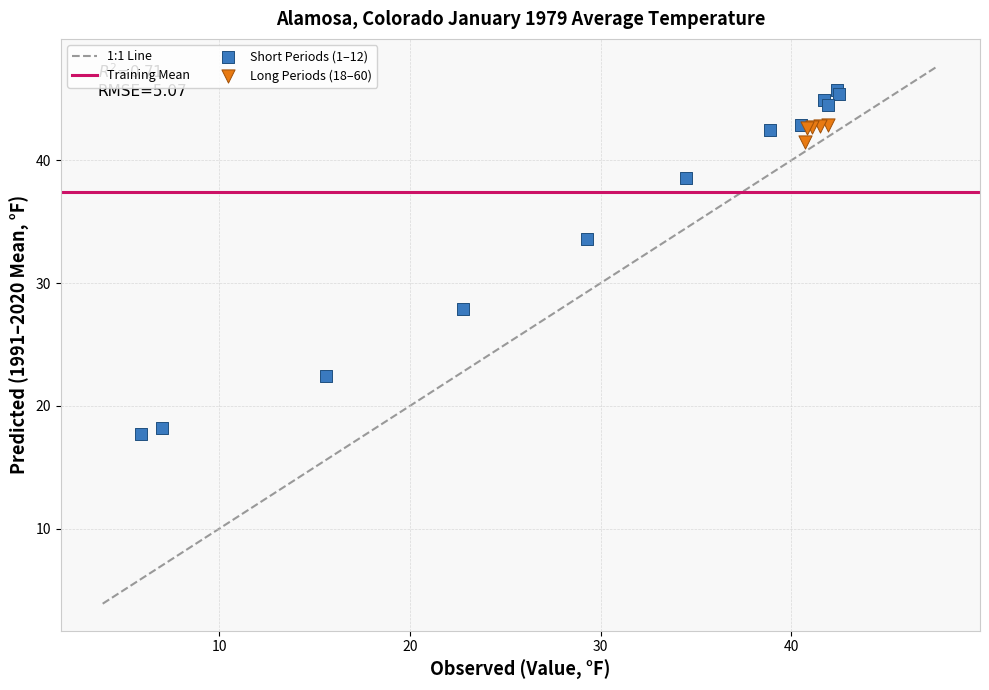

Which series has the largest Y range (max minus min)?

Short Periods (1–12)